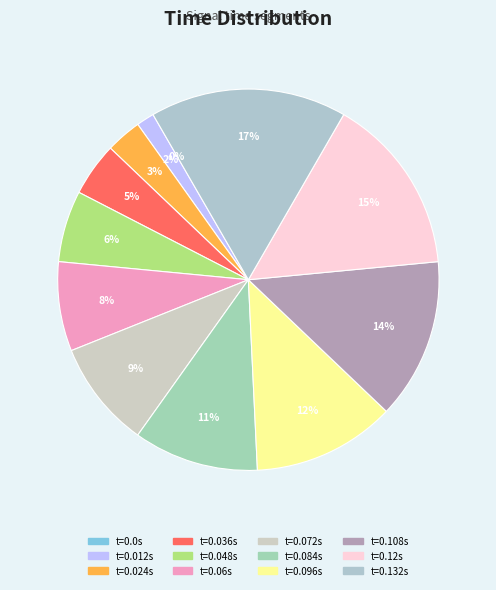

Which has a higher value, 0.072 or 0.108?

0.108